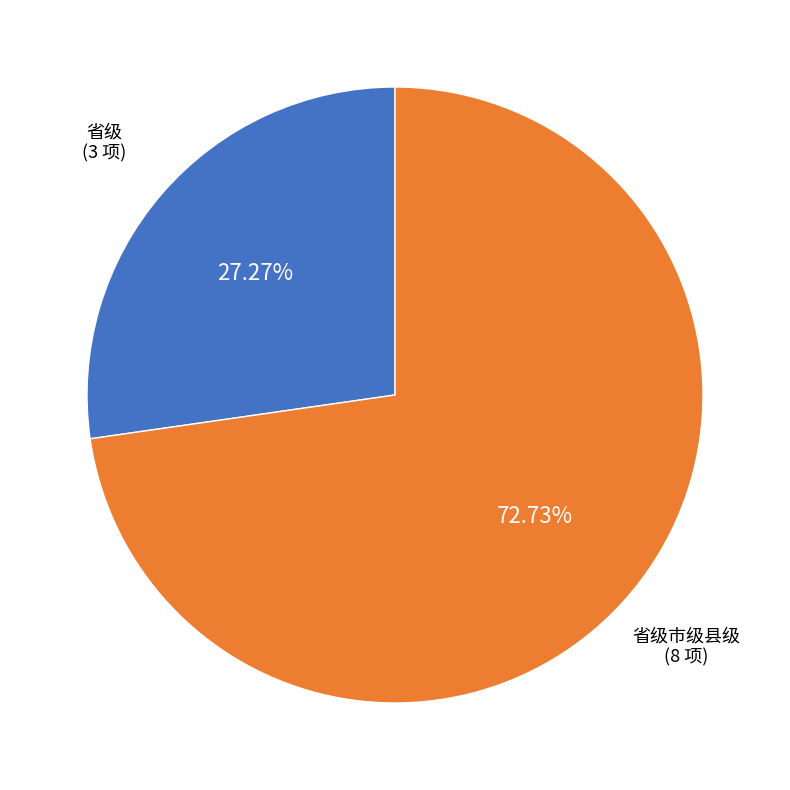

What is the smallest slice in the pie chart?

省级